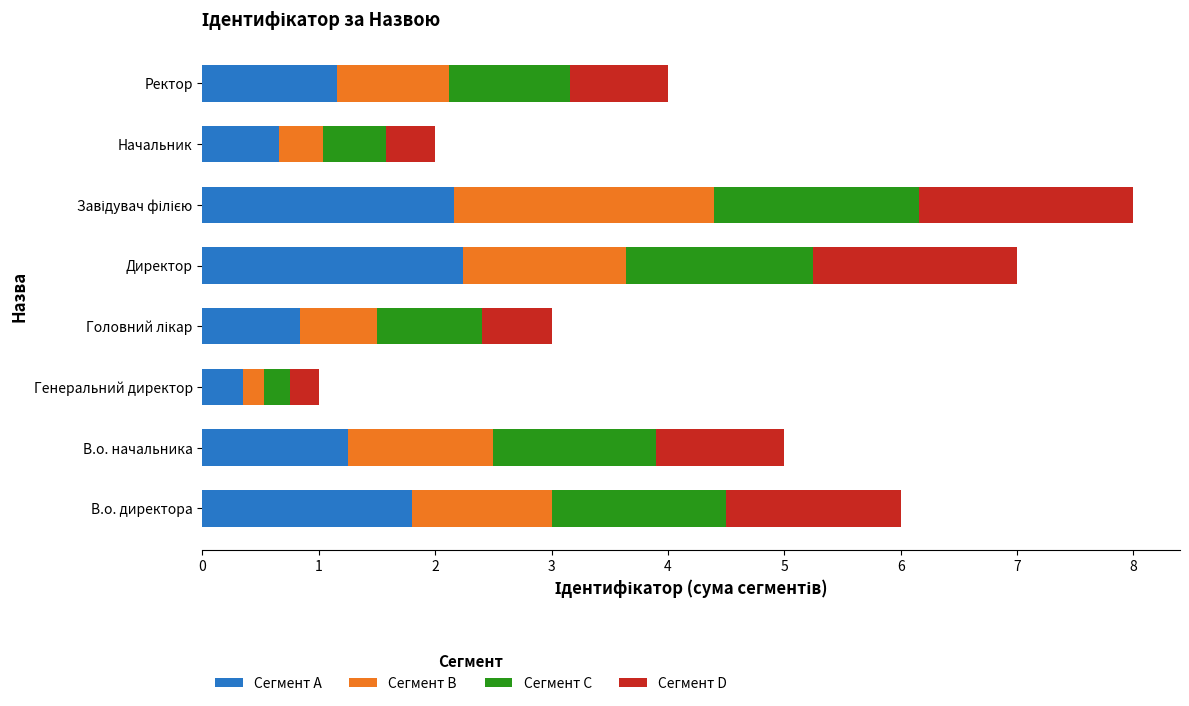

What value does the Сегмент A series have at Директор?

2.2